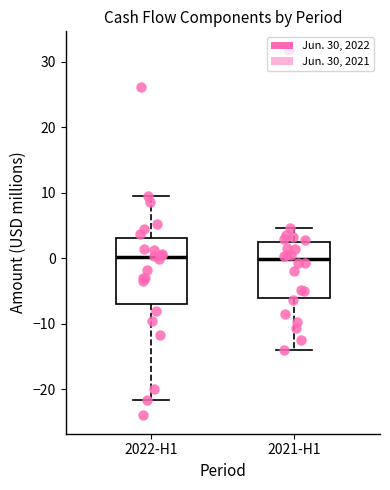

Reading left to right, transcribe this box plot: for each box, give where its median line is, the range the box spans, and where its two whiskers end, as read against the y-axis. The values are not printed on the chart, so give them approximately, as read against the axis.

2022-H1: median 0, box -7 to 3, whiskers -22 to 9
2021-H1: median 0, box -6 to 3, whiskers -14 to 5